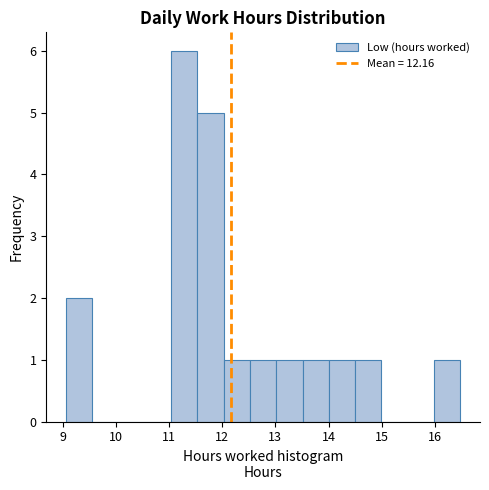

Over which range of the x-axis is the bar tallest?

11.0 to 11.5